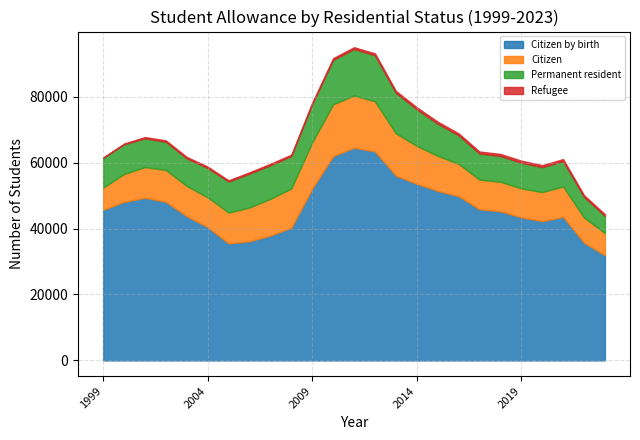

Where is Permanent resident nearest to the value 9651?

2015